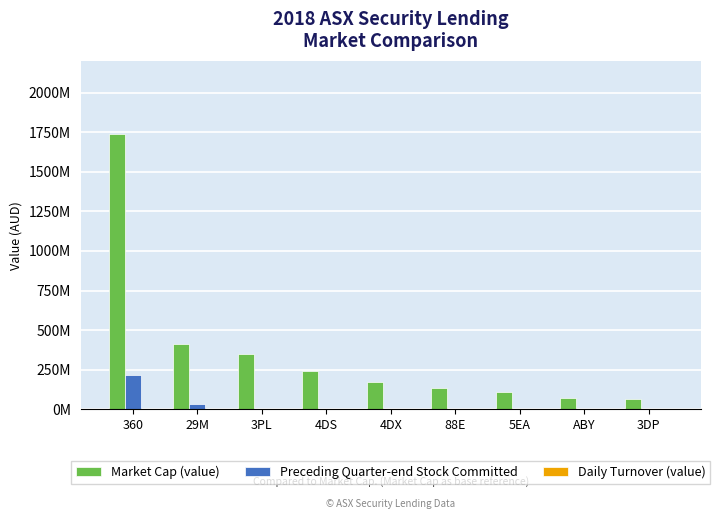

Reading right to left, extract all data points from this chart.

Market Cap (value): 64773854.3	73717287.0	109438840.8	132711930.3	172805669.0	240832231.2	349476109.2	415496878.0	1741092521.3
Preceding Quarter-end Stock Committed: 99916.0	815120.0	3024407.4	206413.5	164285.3	6000.0	4620255.2	32916543.2	219228194.0
Daily Turnover (value): 113754.5	14020.8	191342.7	19937.7	135173.7	1655635.7	0.0	1936225.9	4818118.8